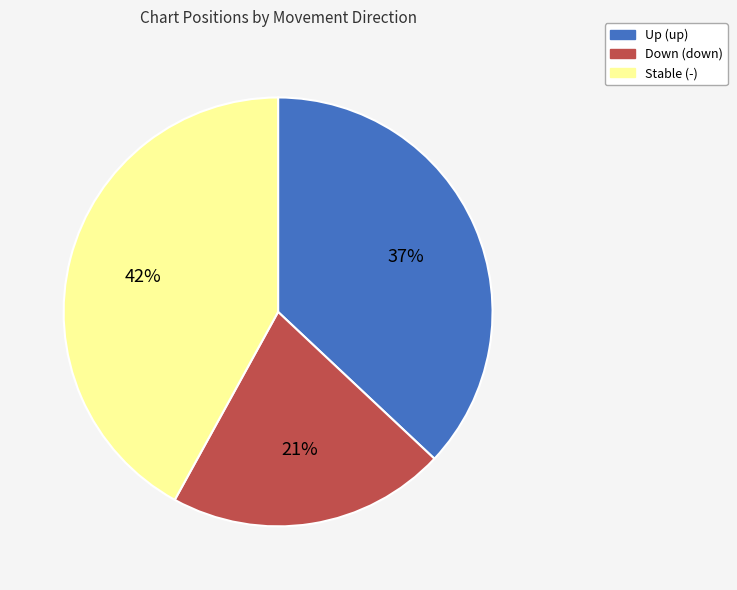

How many segments does this pie chart have?

3